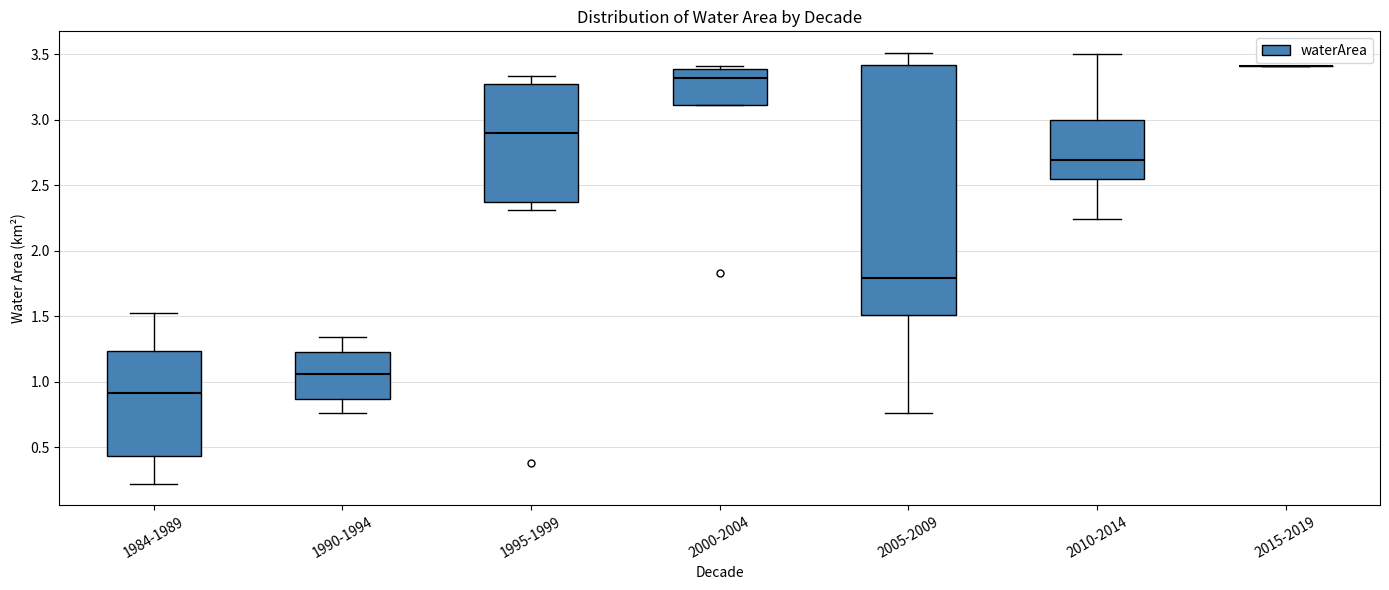

Reading left to right, read every box against the y-axis: the position of its median line, the range the box covers, and the ends of its whiskers. The values are not printed on the chart, so give them approximately, as read against the axis.

1984-1989: median 0.90, box 0.45 to 1.25, whiskers 0.20 to 1.50
1990-1994: median 1.05, box 0.85 to 1.25, whiskers 0.75 to 1.35
1995-1999: median 2.90, box 2.35 to 3.25, whiskers 2.30 to 3.35
2000-2004: median 3.30, box 3.10 to 3.40, whiskers 3.10 to 3.40 (just above the box's upper edge)
2005-2009: median 1.80, box 1.50 to 3.40, whiskers 0.75 to 3.50
2010-2014: median 2.70, box 2.55 to 3.00, whiskers 2.25 to 3.50
2015-2019: box collapsed to a line at 3.40, whiskers 3.40 to 3.40